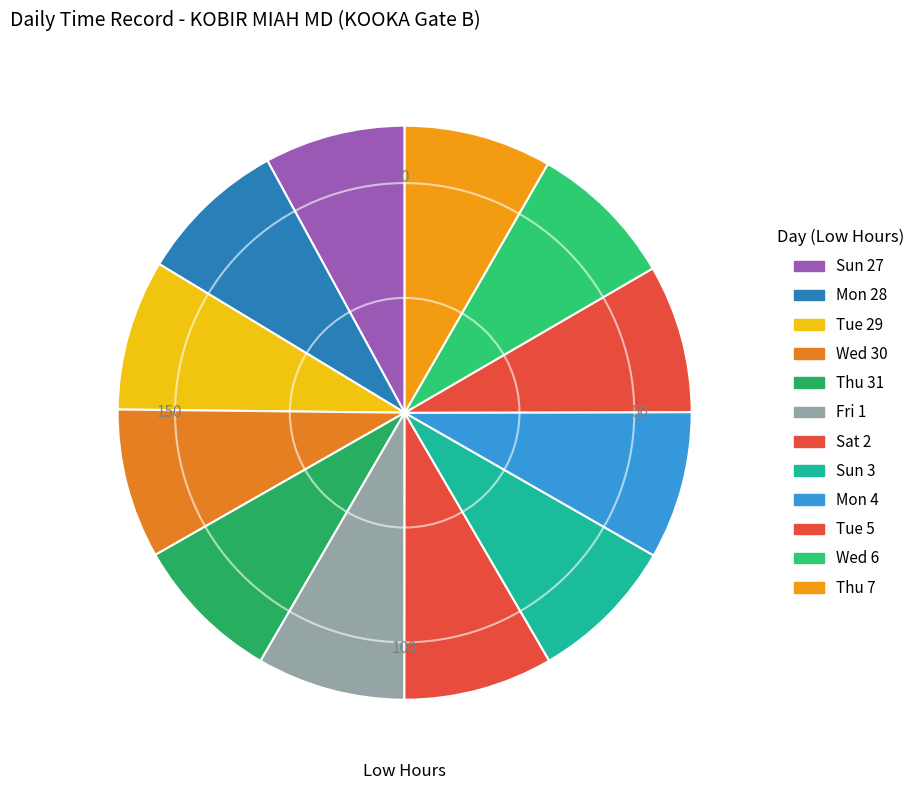

Do Sun 27 and Tue 5 together represent more than half of the pie?

No